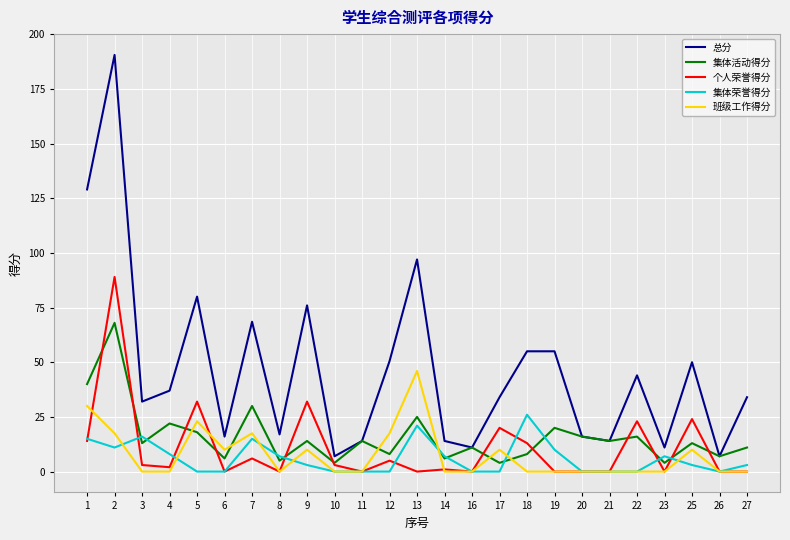

List the series in order of their peak value, highest first.

总分, 个人荣誉得分, 集体活动得分, 班级工作得分, 集体荣誉得分